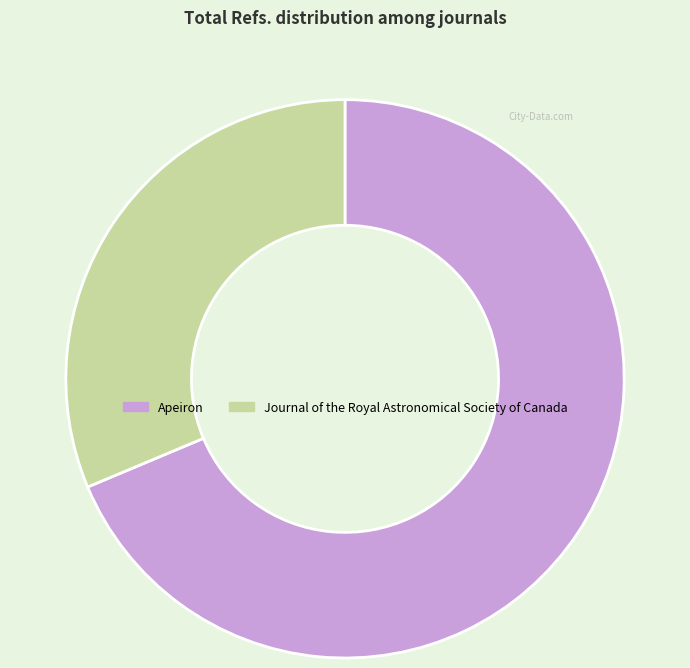

Is the sum of Apeiron and Journal of the Royal Astronomical Society of Canada greater than half?

Yes